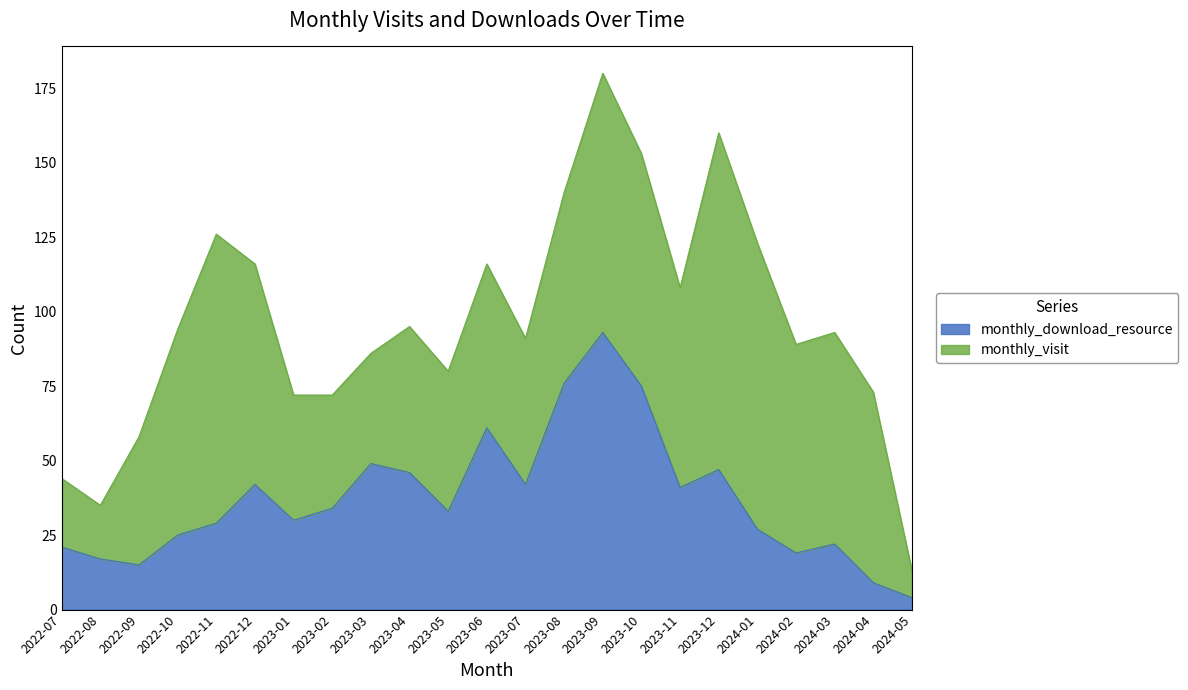

What position from the right is 2022-08?

22